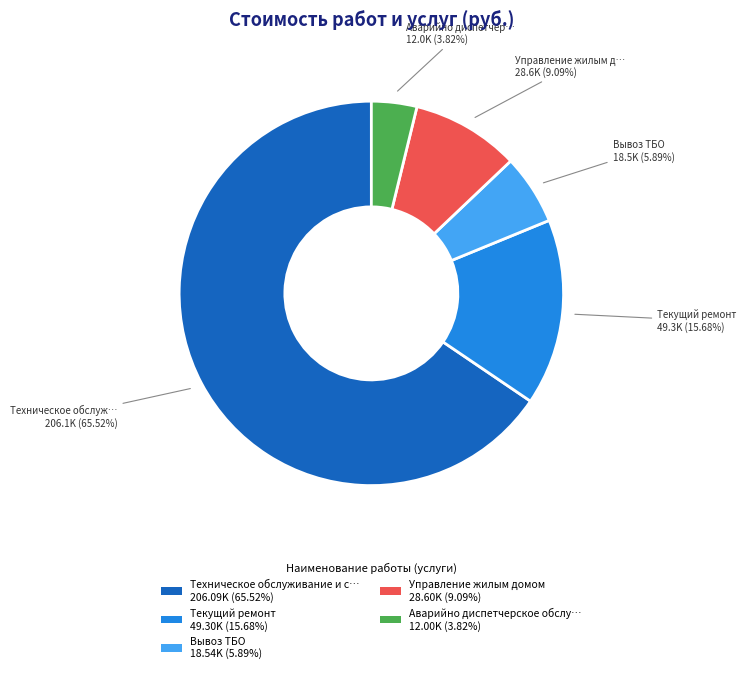

To the nearest percent, what is the average slice percentage?

20%